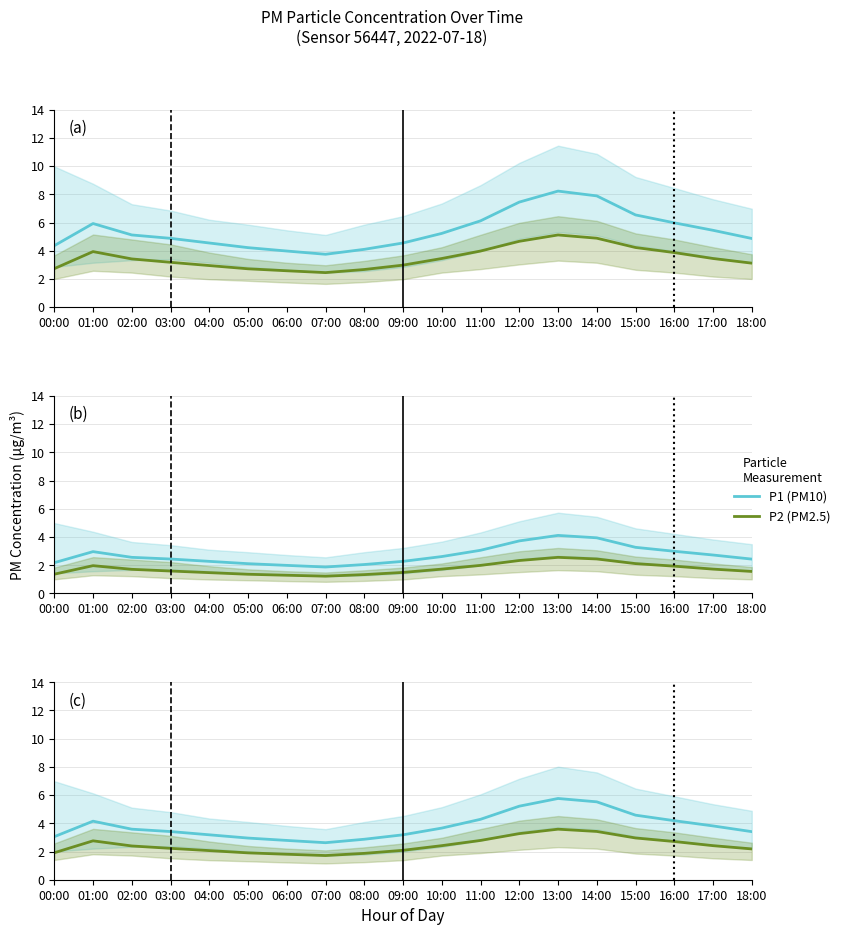

List the series in order of their peak value, lowest first.

P2 (PM2.5), P1 (PM10)